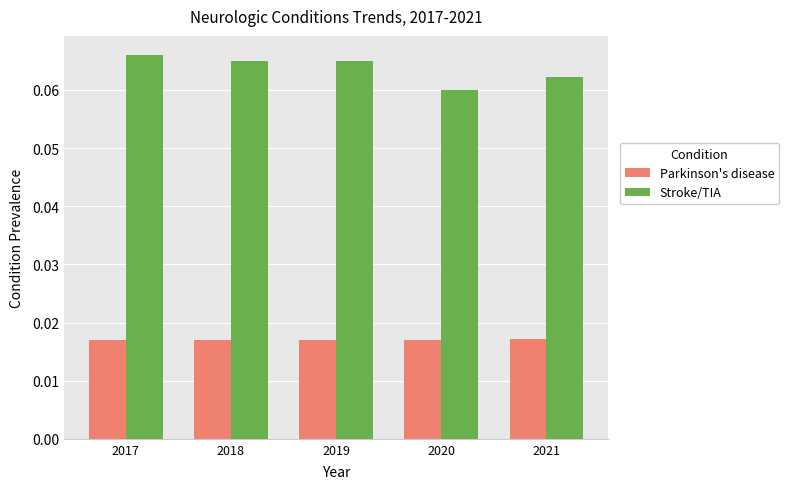

Which series has the largest total across all categories?

Stroke/TIA